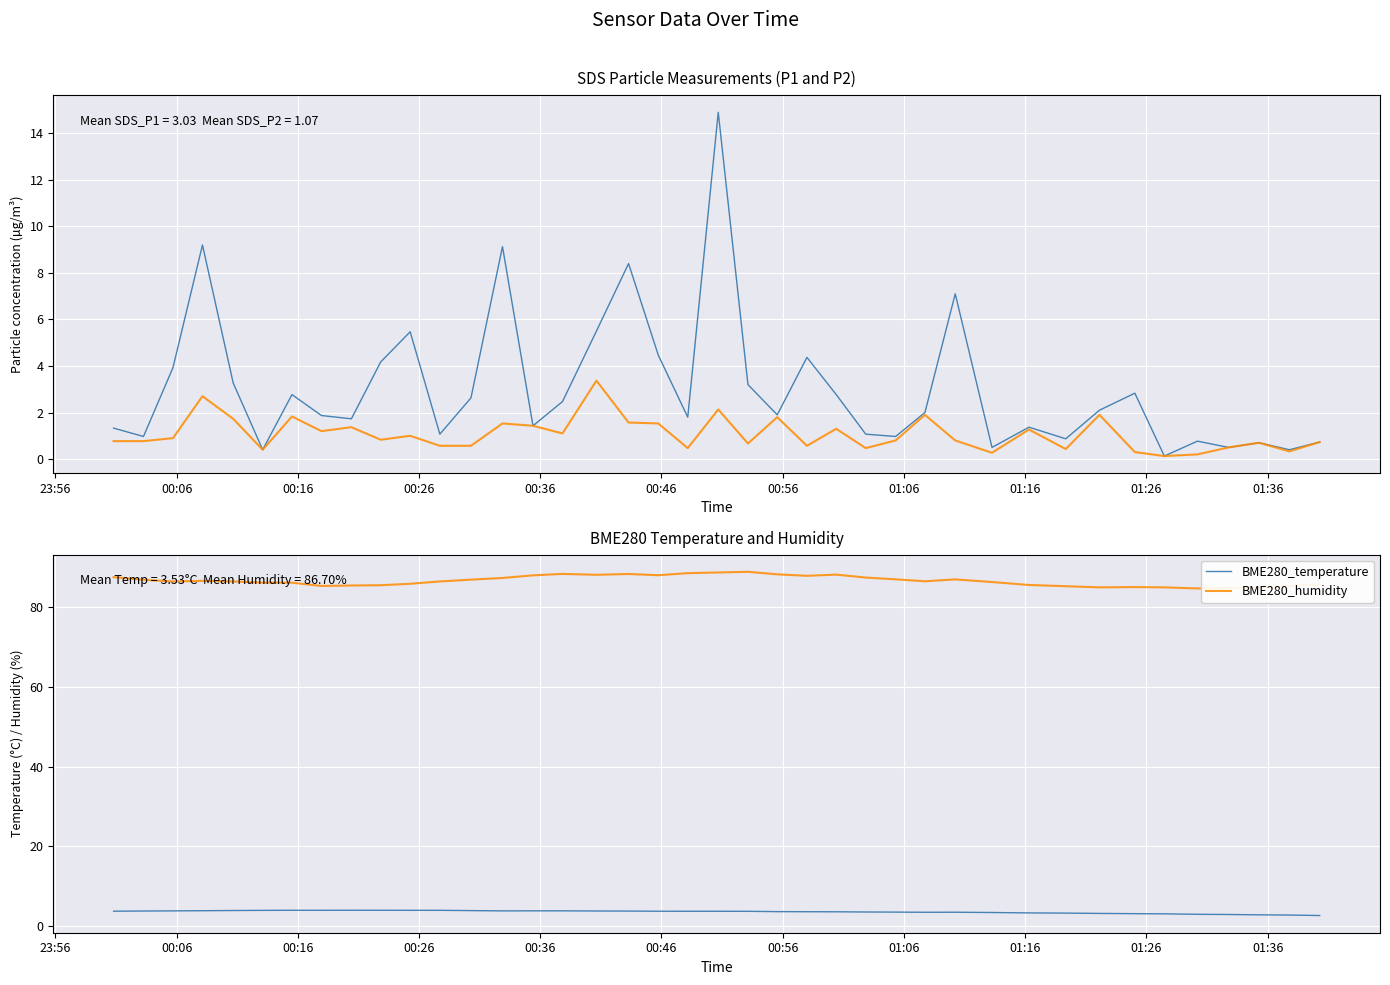

What is the lowest value of the BME280_humidity series?

84.8